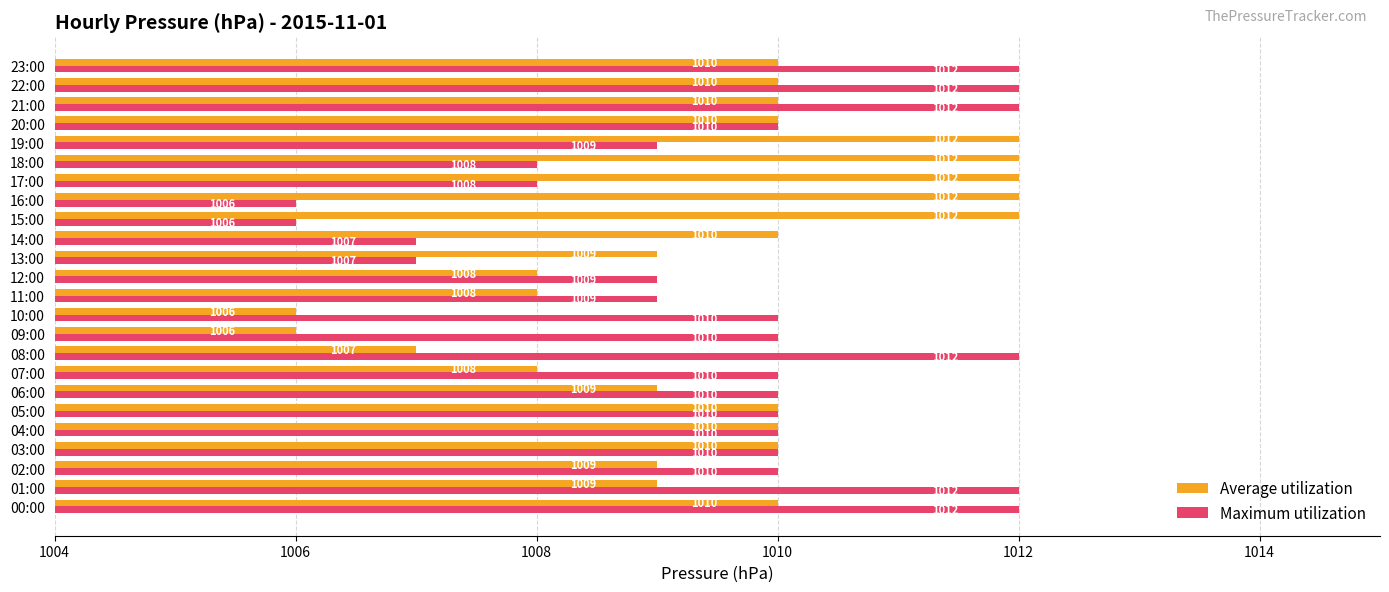

What is the total value across all series at 03:00?

2020